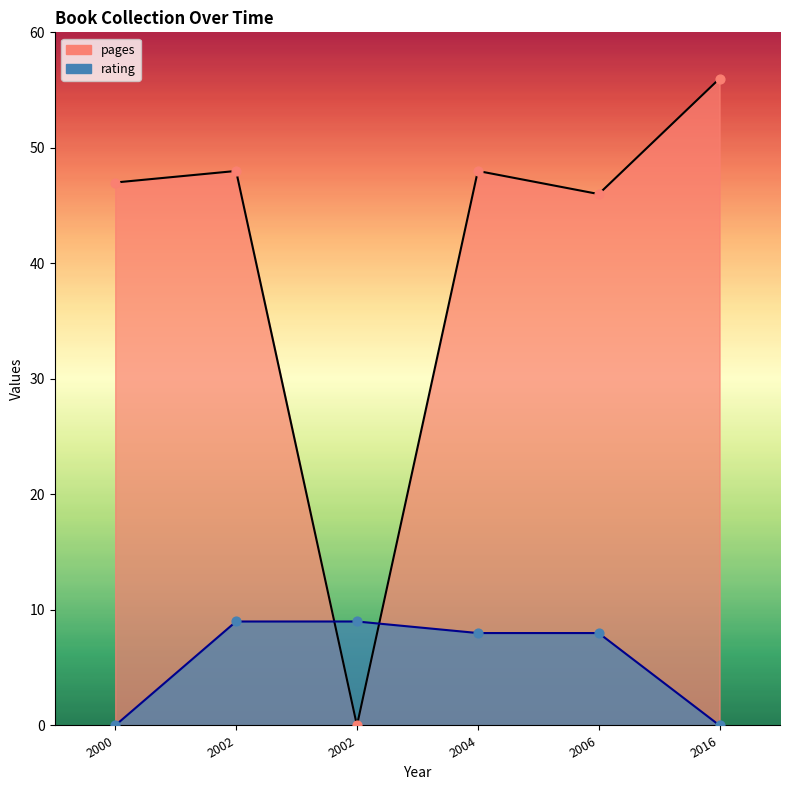

At how many categories does at least one series exceed 25?

5